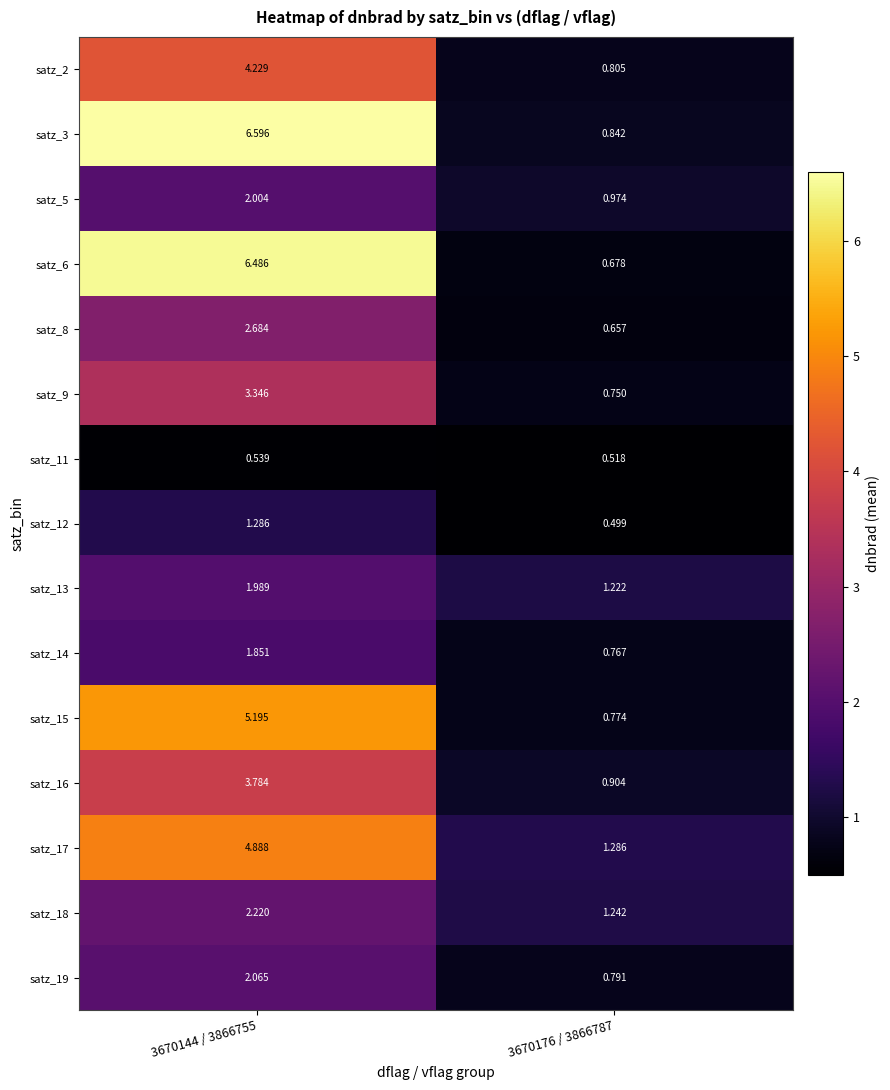

Is the value of satz_16 at 3670176 / 3866787 greater than the value of satz_5 at 3670144 / 3866755?

No